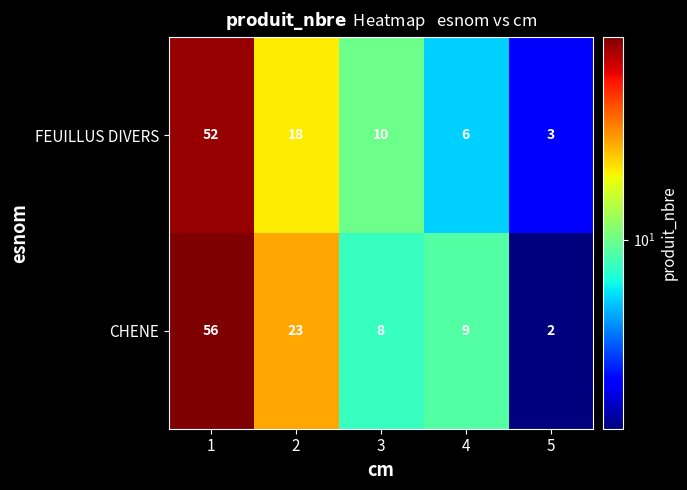

How many data points does each series have?

5